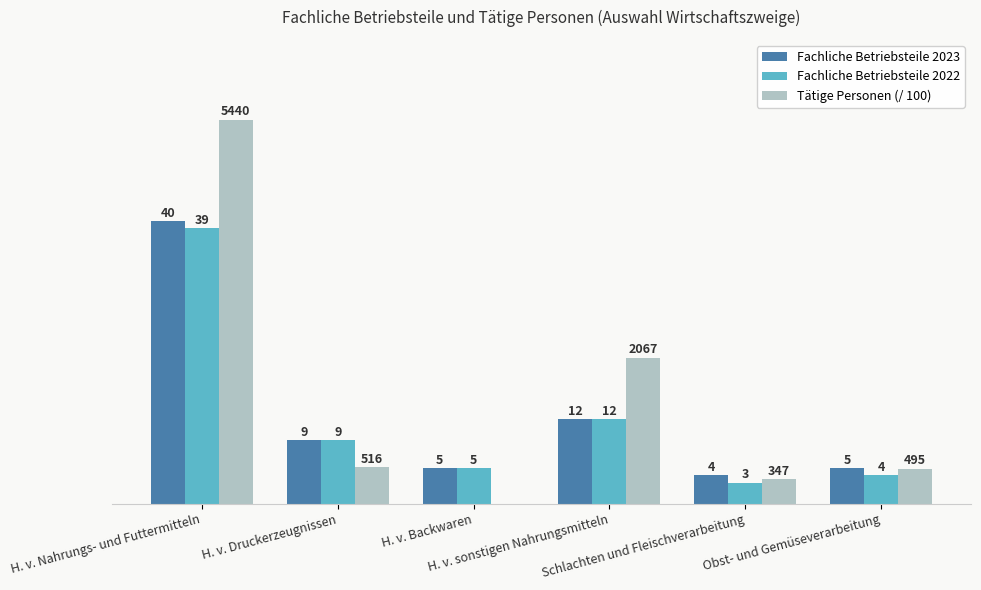

Which series has the largest range (max minus min)?

Tätige Personen (/ 100)